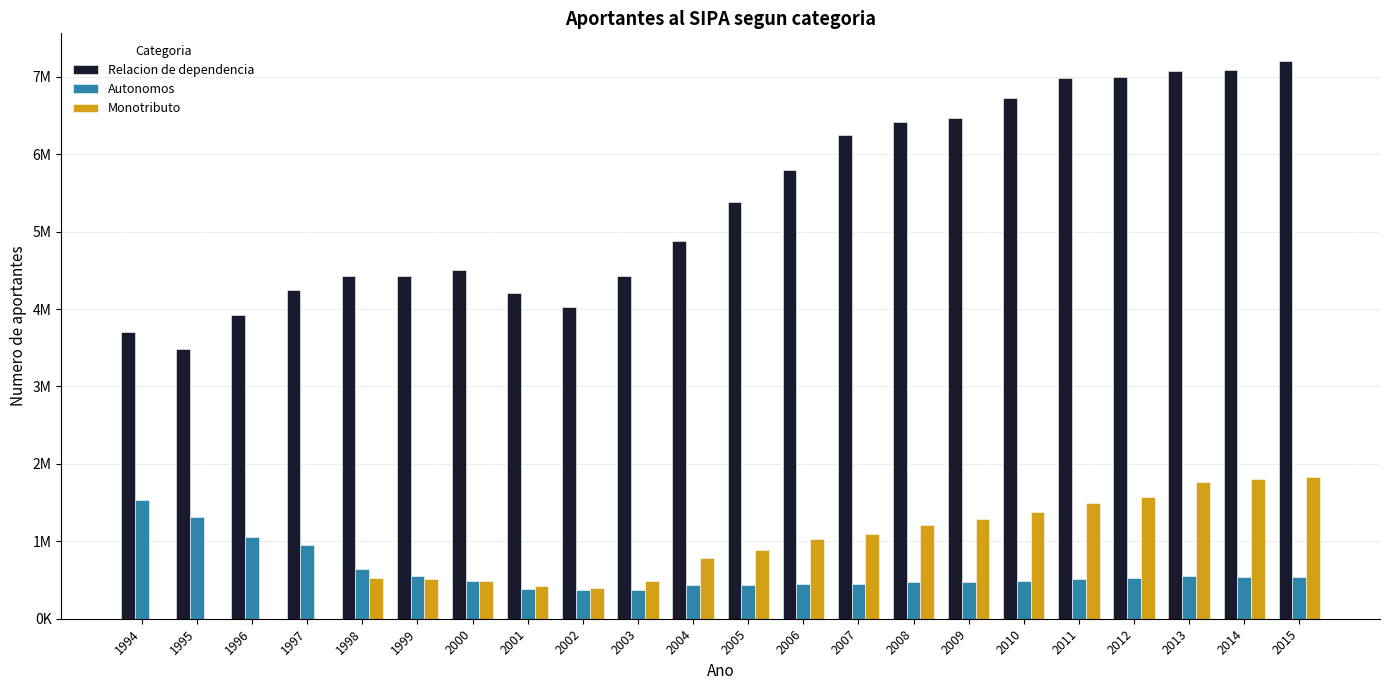

What is the maximum value for Monotributo?

1829713